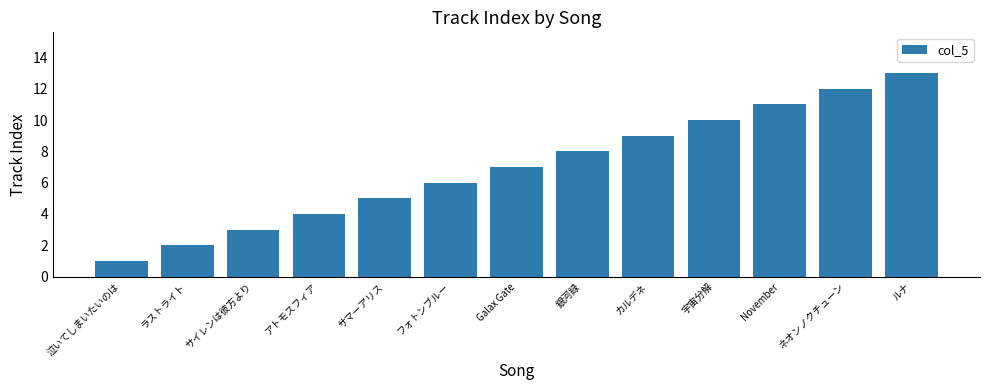

What is the maximum value shown in the chart?

13